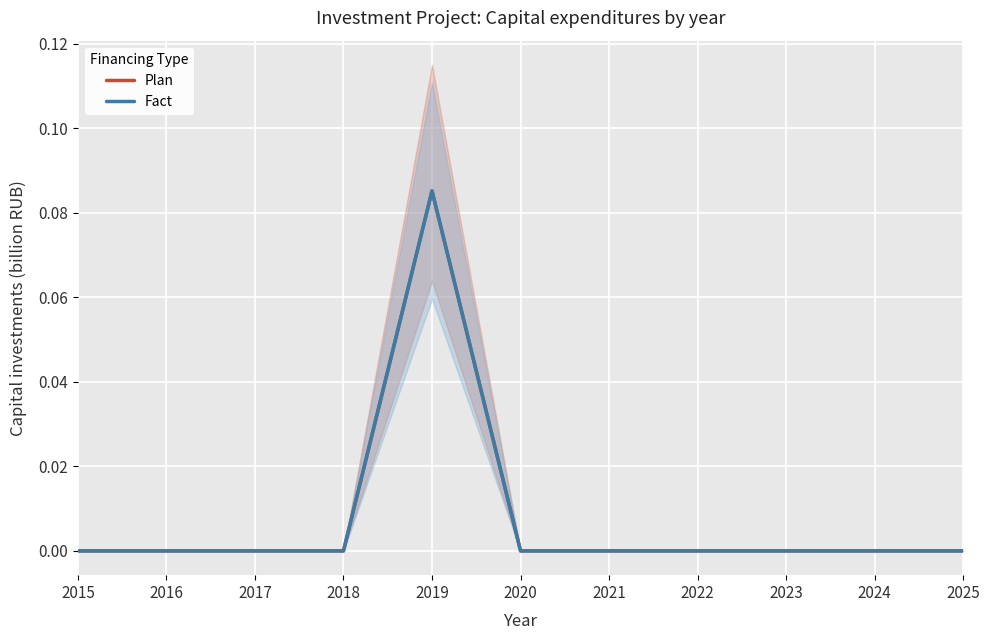

How many interior local peaks does the Fact series have?

1